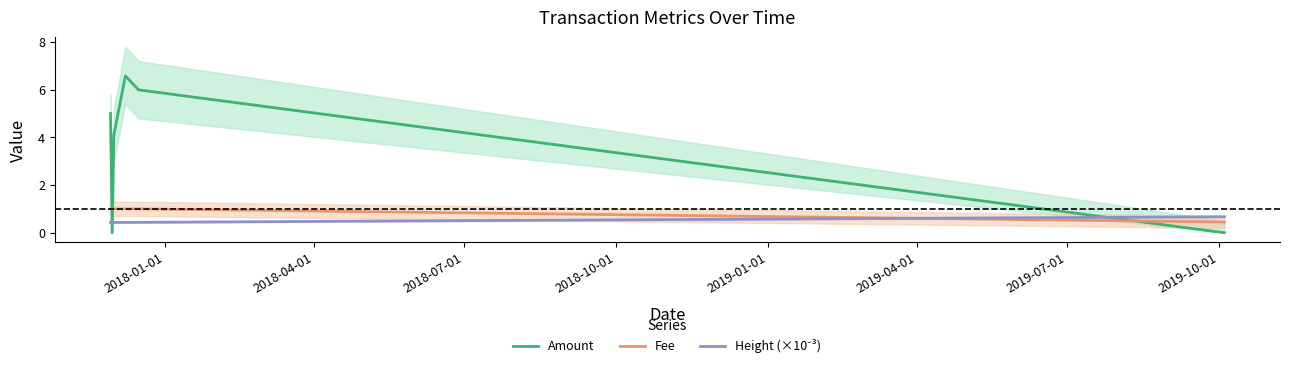

What is the lowest value of the Fee series?

0.4